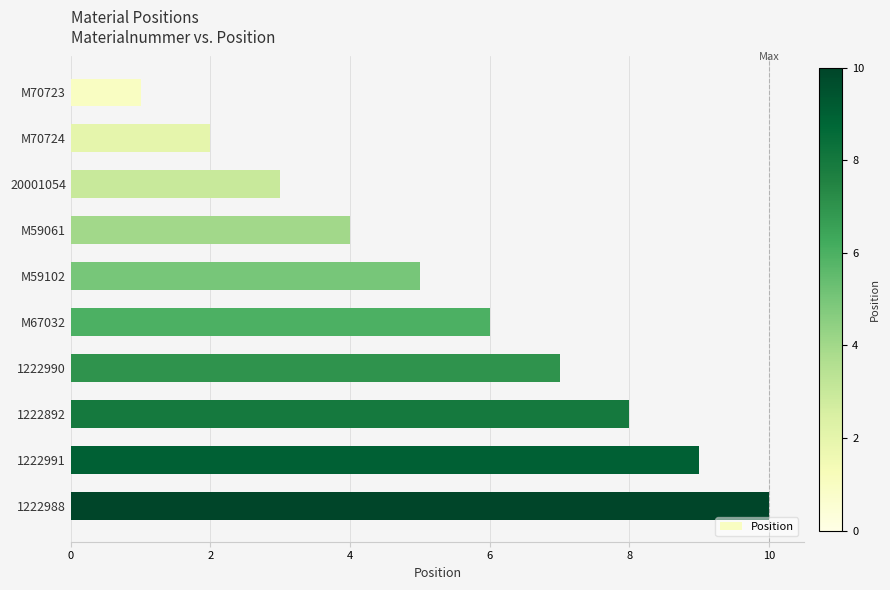

What is the label of the 4th bar from the top?

M59061